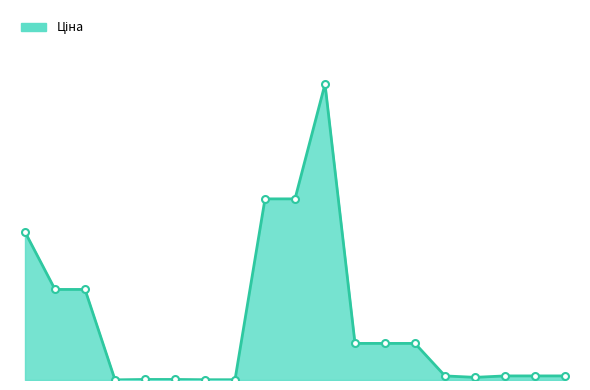

Does the chart display data point markers on the line(s)?

No